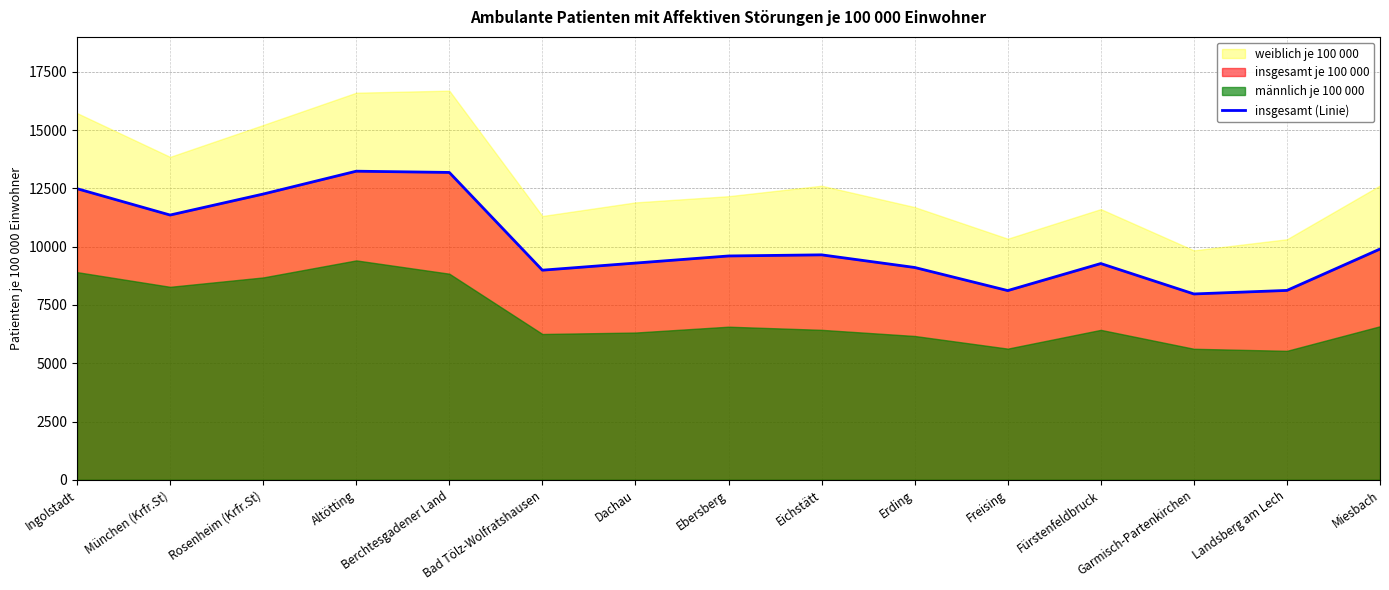

How many categories are shown in the chart?

15